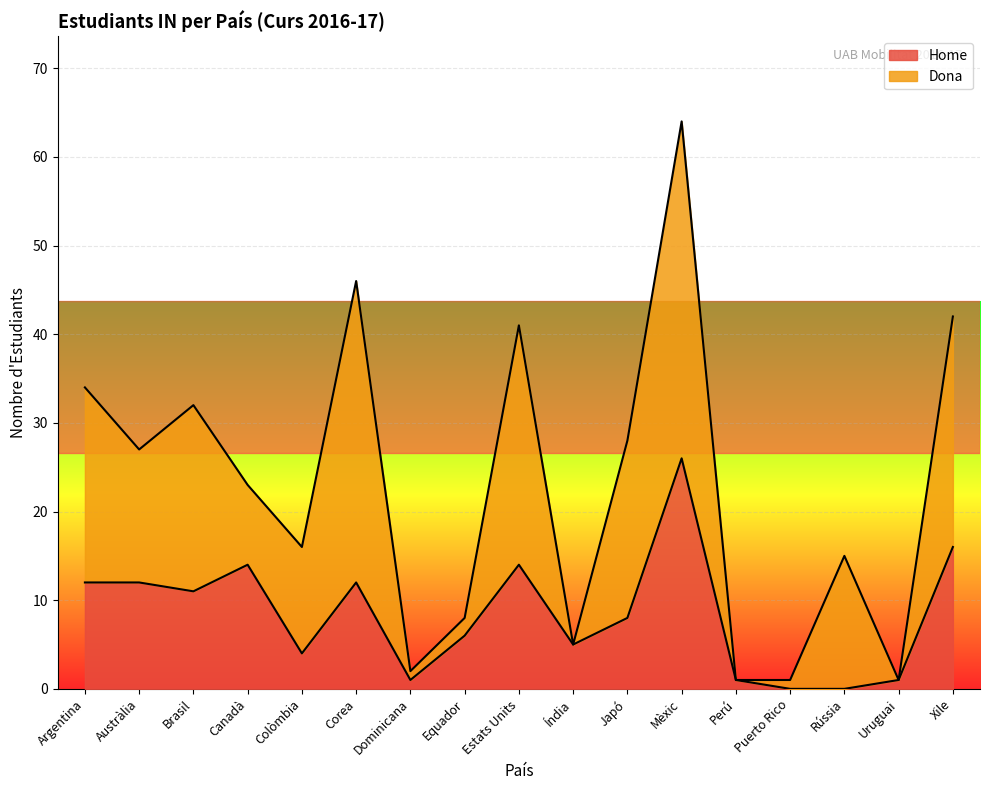

What is the change in value from Austràlia to Puerto Rico?

-12